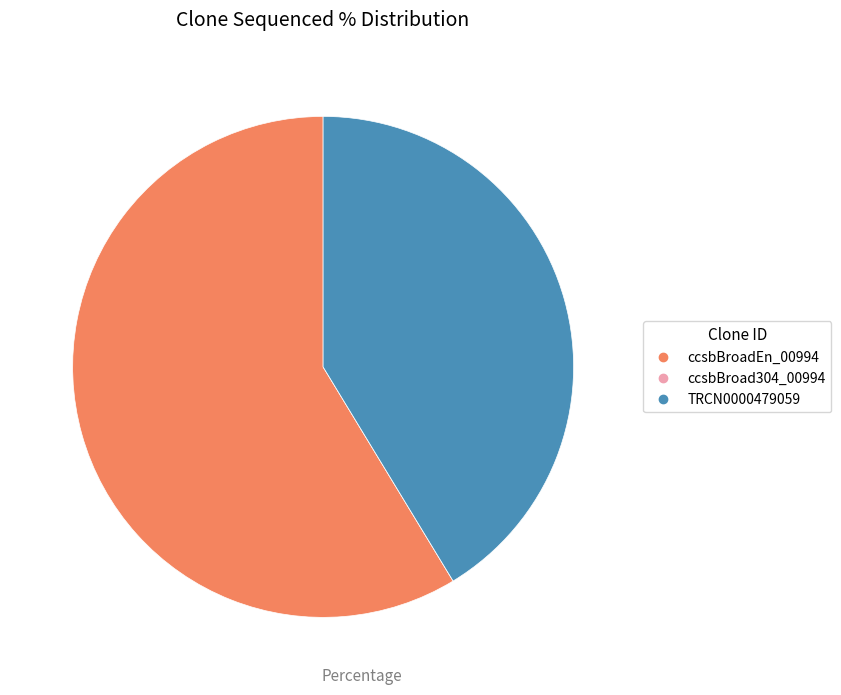

Between ccsbBroadEn_00994 and TRCN0000479059, which is larger?

ccsbBroadEn_00994